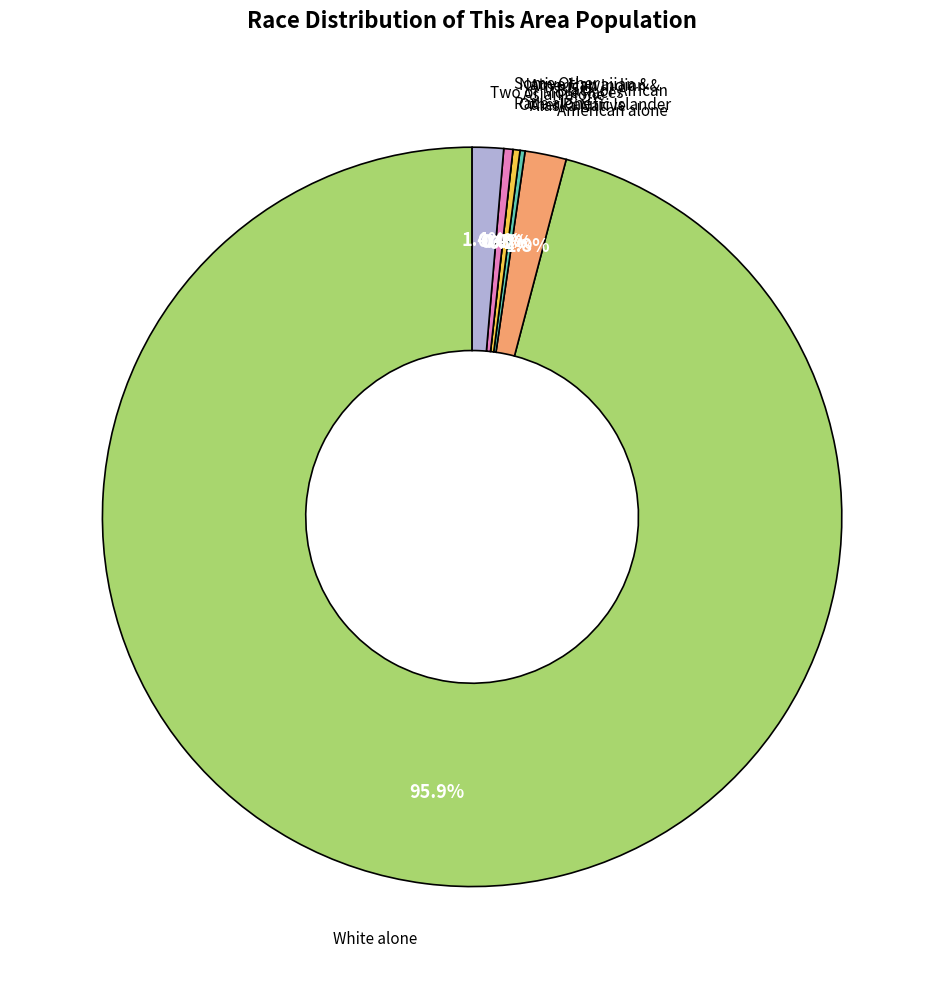

To the nearest percent, what is the difference between the largest and smallest slice percentages?

96%